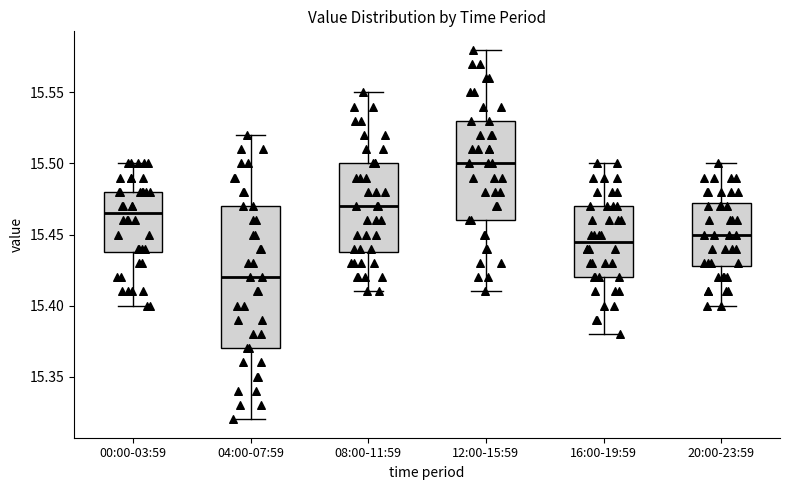

Reading left to right, read every box against the y-axis: the position of its median line, the range the box covers, and the ends of its whiskers. The values are not printed on the chart, so give them approximately, as read against the axis.

00:00-03:59: median 15.465, box 15.440 to 15.480, whiskers 15.400 to 15.500
04:00-07:59: median 15.420, box 15.370 to 15.470, whiskers 15.320 to 15.520
08:00-11:59: median 15.470, box 15.440 to 15.500, whiskers 15.410 to 15.550
12:00-15:59: median 15.500, box 15.460 to 15.530, whiskers 15.410 to 15.580
16:00-19:59: median 15.445, box 15.420 to 15.470, whiskers 15.380 to 15.500
20:00-23:59: median 15.450, box 15.430 to 15.475, whiskers 15.400 to 15.500